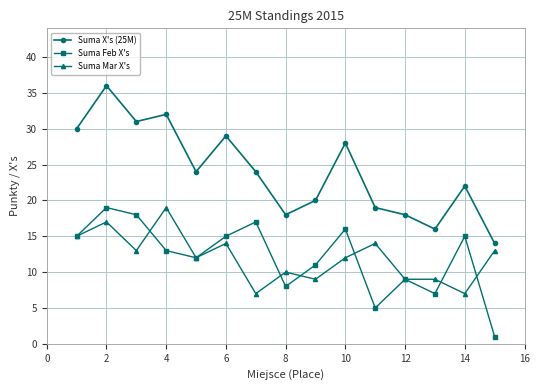

What is the maximum value for Suma Feb X's?

19